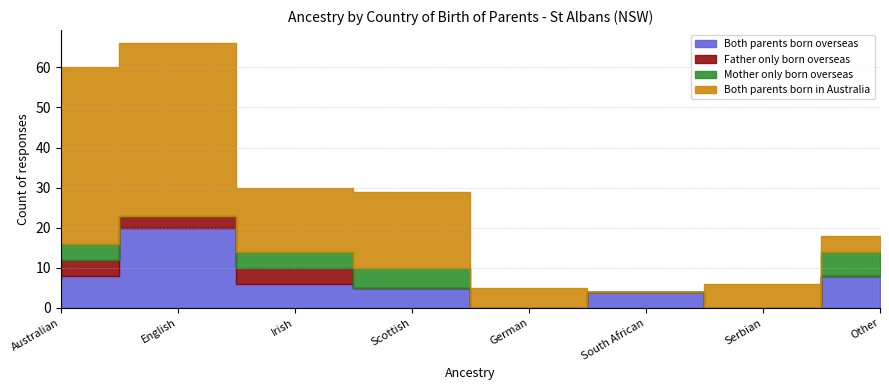

List the series in order of their peak value, highest first.

Both parents born in Australia, Both parents born overseas, Mother only born overseas, Father only born overseas